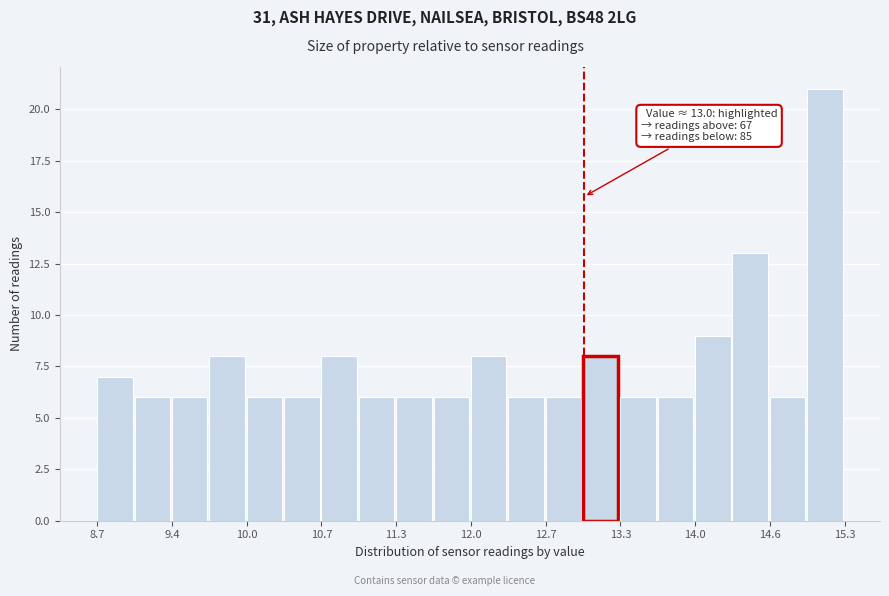

Read against the x-axis, roughly where is the centre of the tallest bar?

15.1